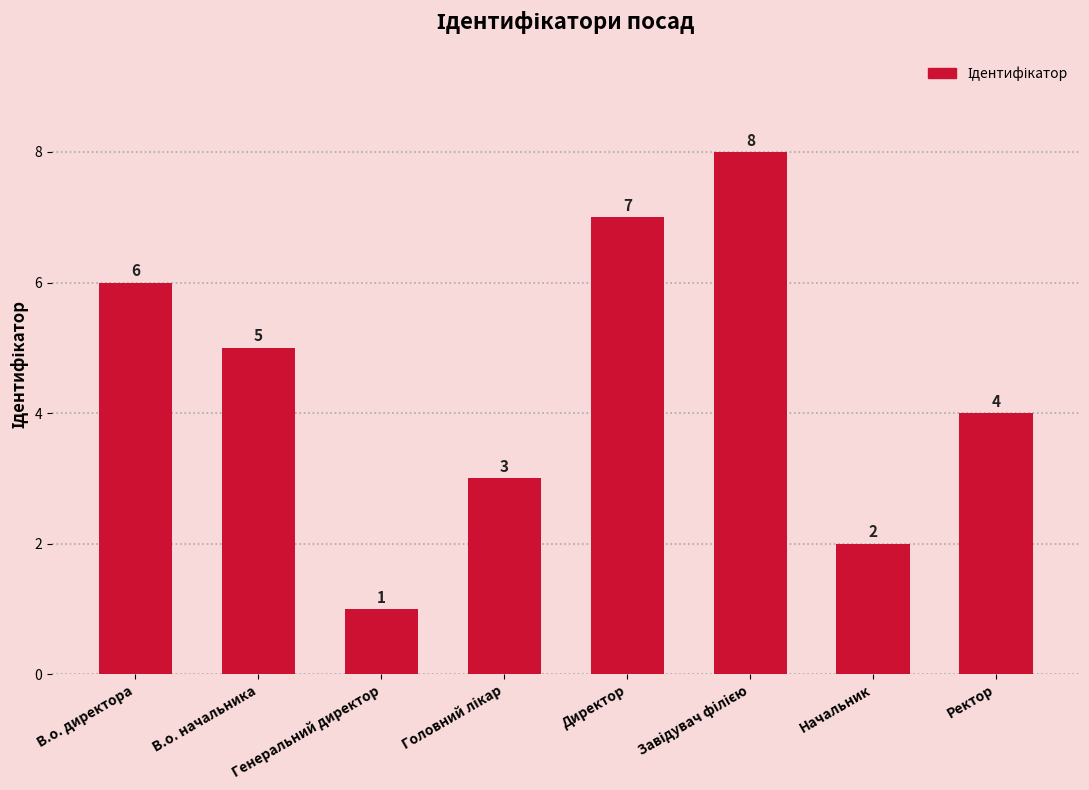

What is the difference between the maximum and second lowest values?

6